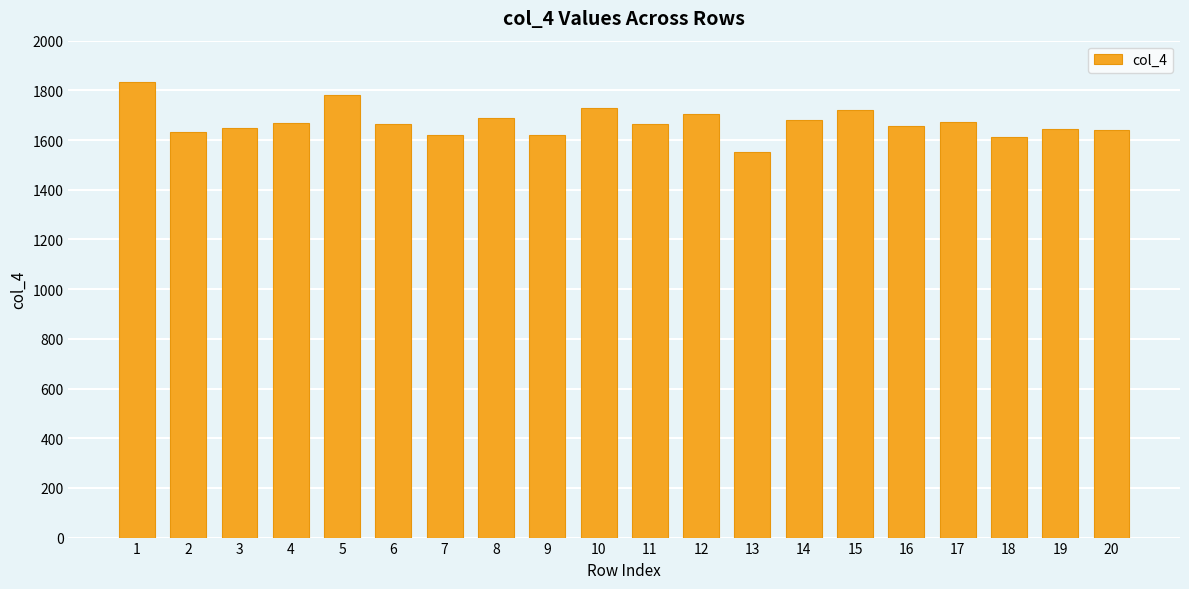

Is it true that the value at 8 is 1688?

True